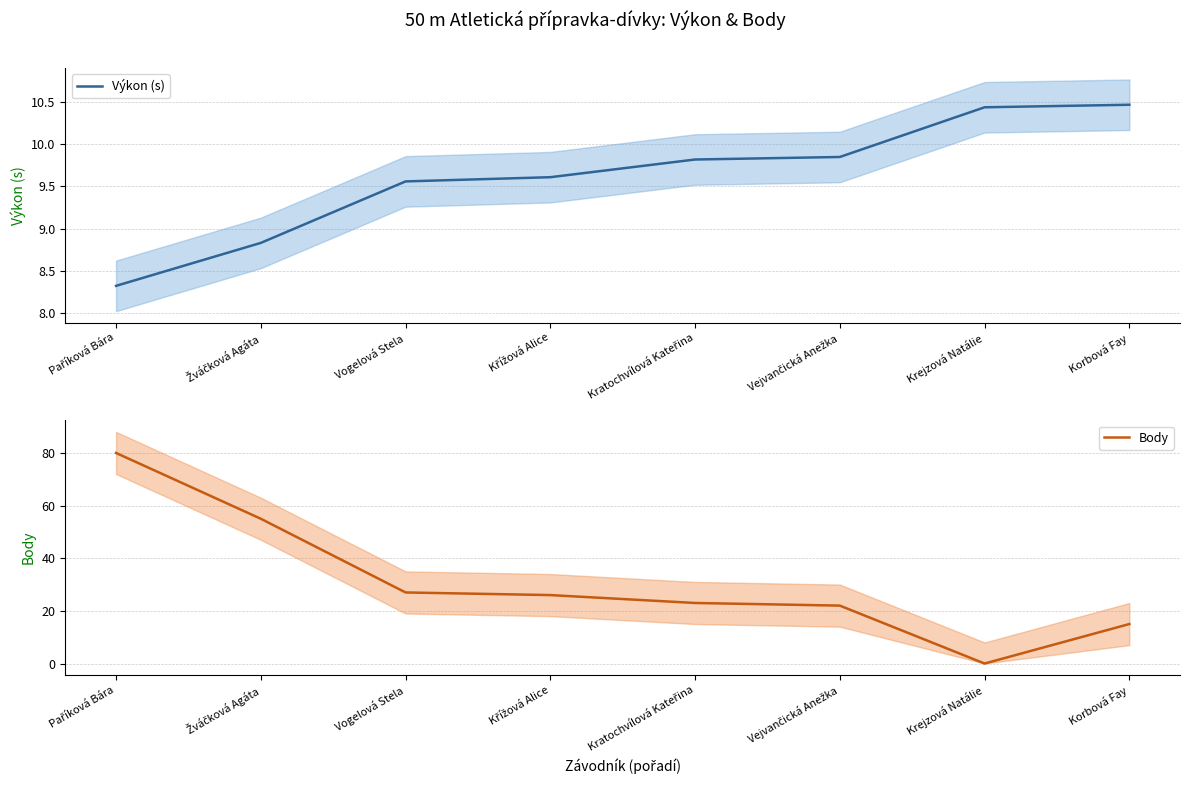

What is the spread (max minus min) of values at Kratochvílová Kateřina?

13.2